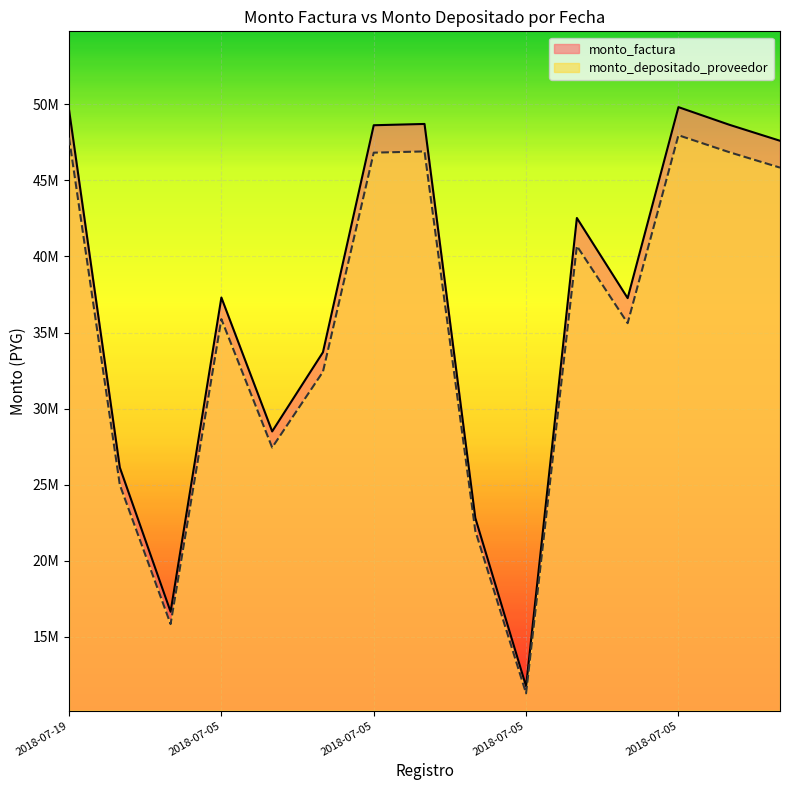

List the labels in order of monto_factura value, largest first.

2018-07-05, 2018-07-19, 2018-07-05, 2018-07-05, 2018-07-05, 2018-07-05, 2018-07-05, 2018-07-05, 2018-07-05, 2018-07-05, 2018-07-05, 2018-07-05, 2018-07-05, 2018-07-05, 2018-07-05